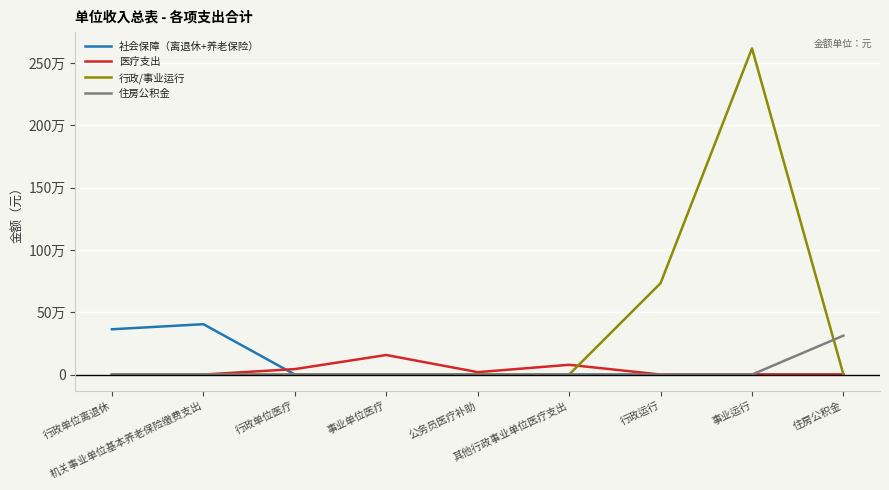

What is the sum of the 行政/事业运行 values at 行政运行 and 行政单位医疗?

733190.8